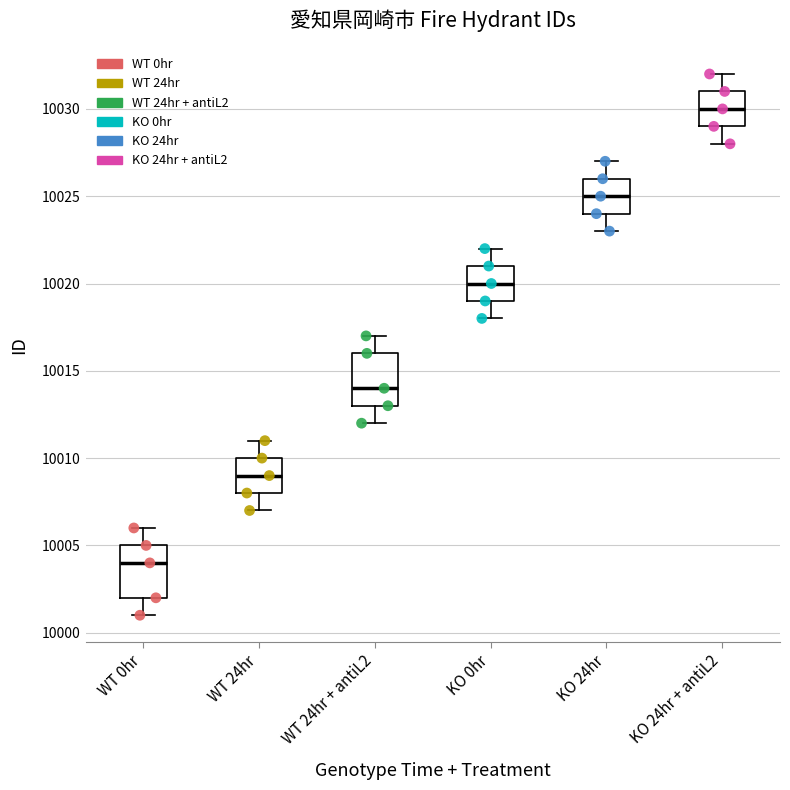

Reading left to right, transcribe this box plot: for each box, give where its median line is, the range the box spans, and where its two whiskers end, as read against the y-axis. The values are not printed on the chart, so give them approximately, as read against the axis.

WT 0hr: median 10004, box 10002 to 10005, whiskers 10001 to 10006
WT 24hr: median 10009, box 10008 to 10010, whiskers 10007 to 10011
WT 24hr + antiL2: median 10014, box 10013 to 10016, whiskers 10012 to 10017
KO 0hr: median 10020, box 10019 to 10021, whiskers 10018 to 10022
KO 24hr: median 10025, box 10024 to 10026, whiskers 10023 to 10027
KO 24hr + antiL2: median 10030, box 10029 to 10031, whiskers 10028 to 10032